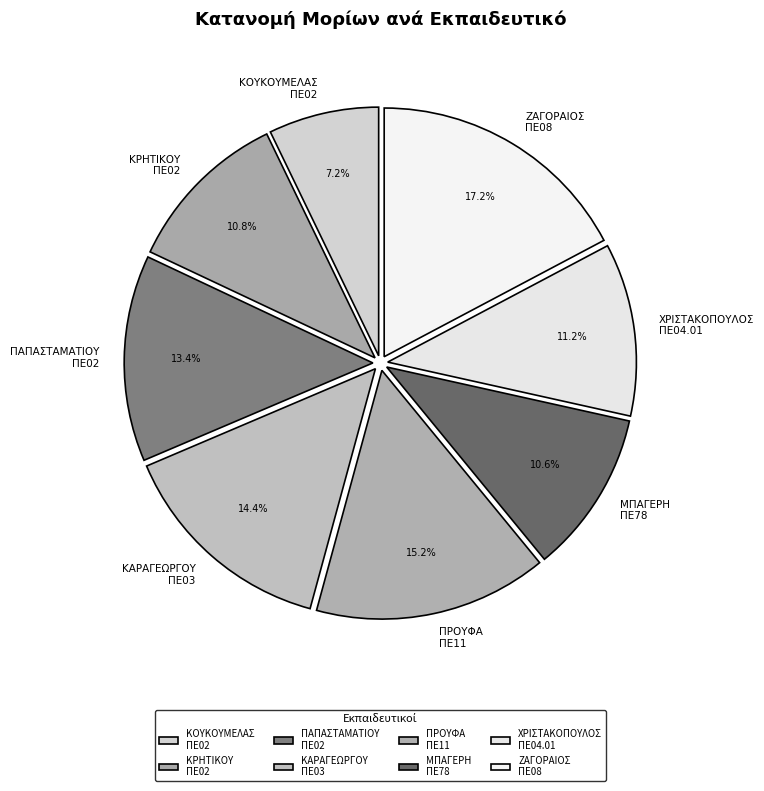

Approximately how many times larger is the value at ΠΡΟΥΦΑ ΠΕ11 compared to ΚΟΥΚΟΥΜΕΛΑΣ ΠΕ02?

2.1